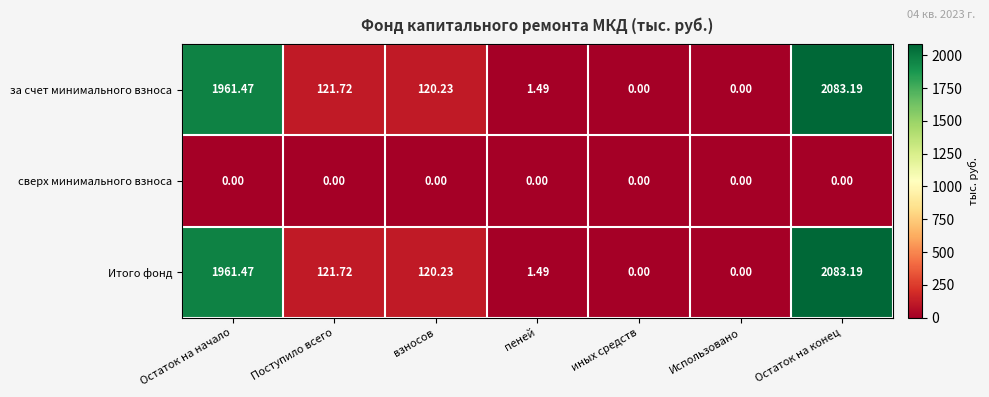

At which label is за счет минимального взноса closest to 1041?

Поступило всего